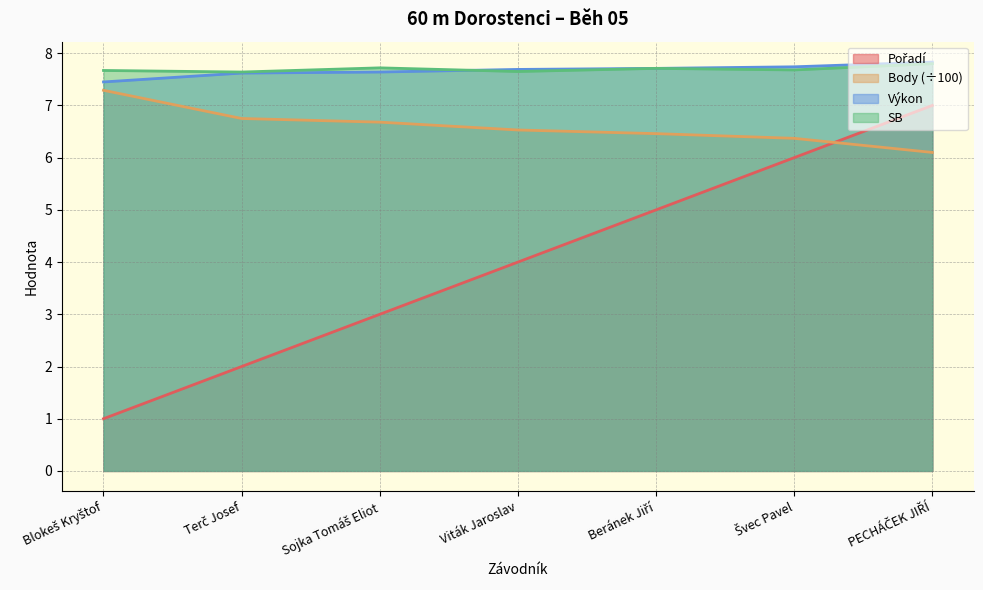

Where is Pořadí nearest to the value 4?

Viták Jaroslav